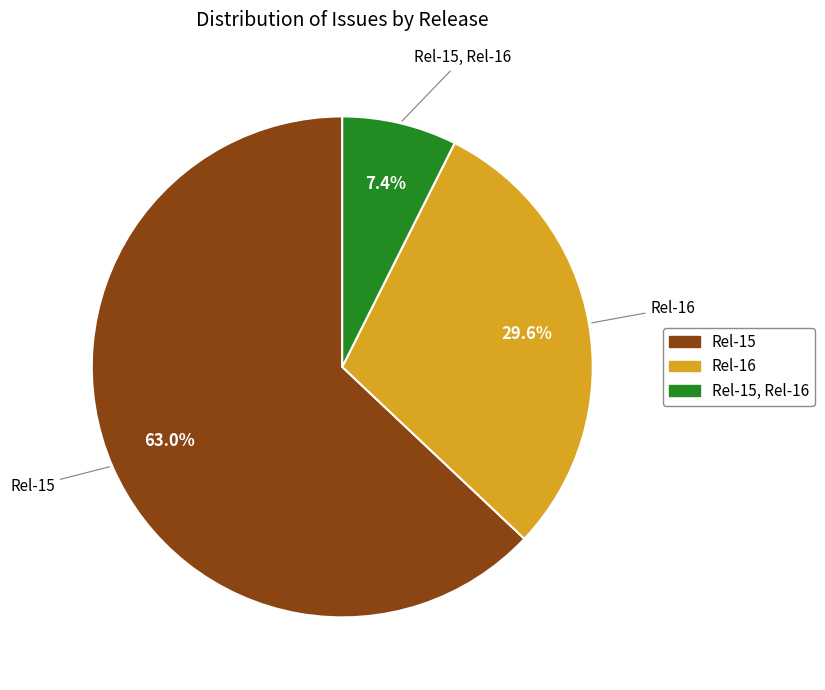

How many segments does this pie chart have?

3